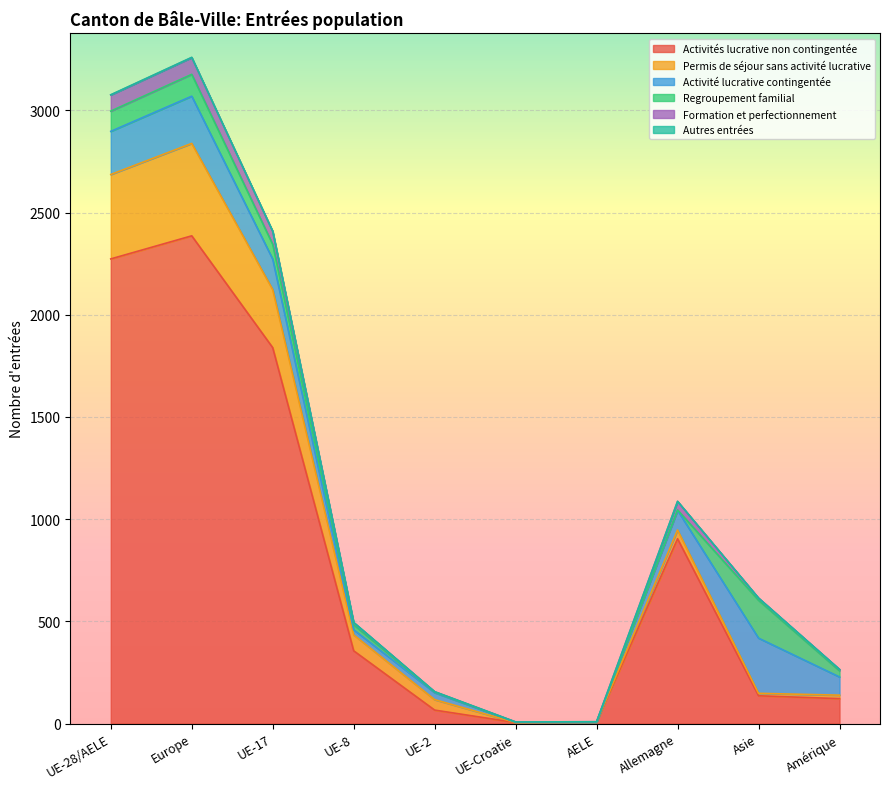

Count the Autres entrées values in the range 0 to 1.

10